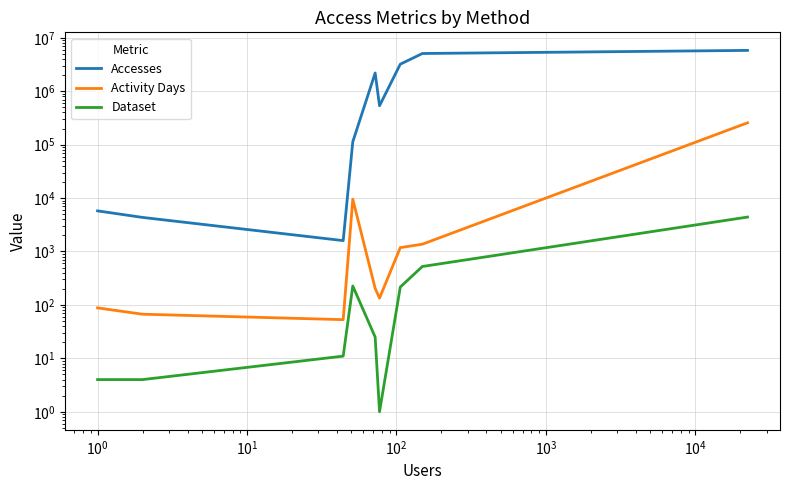

Which series has the largest total across all categories?

Accesses